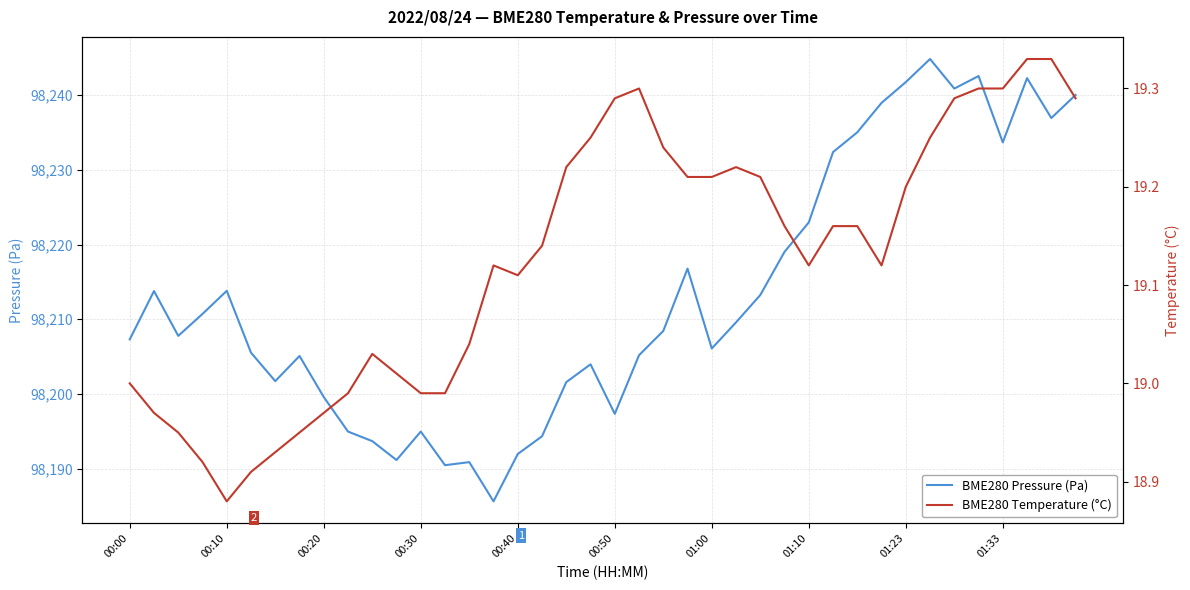

How many data points does each series have?

40